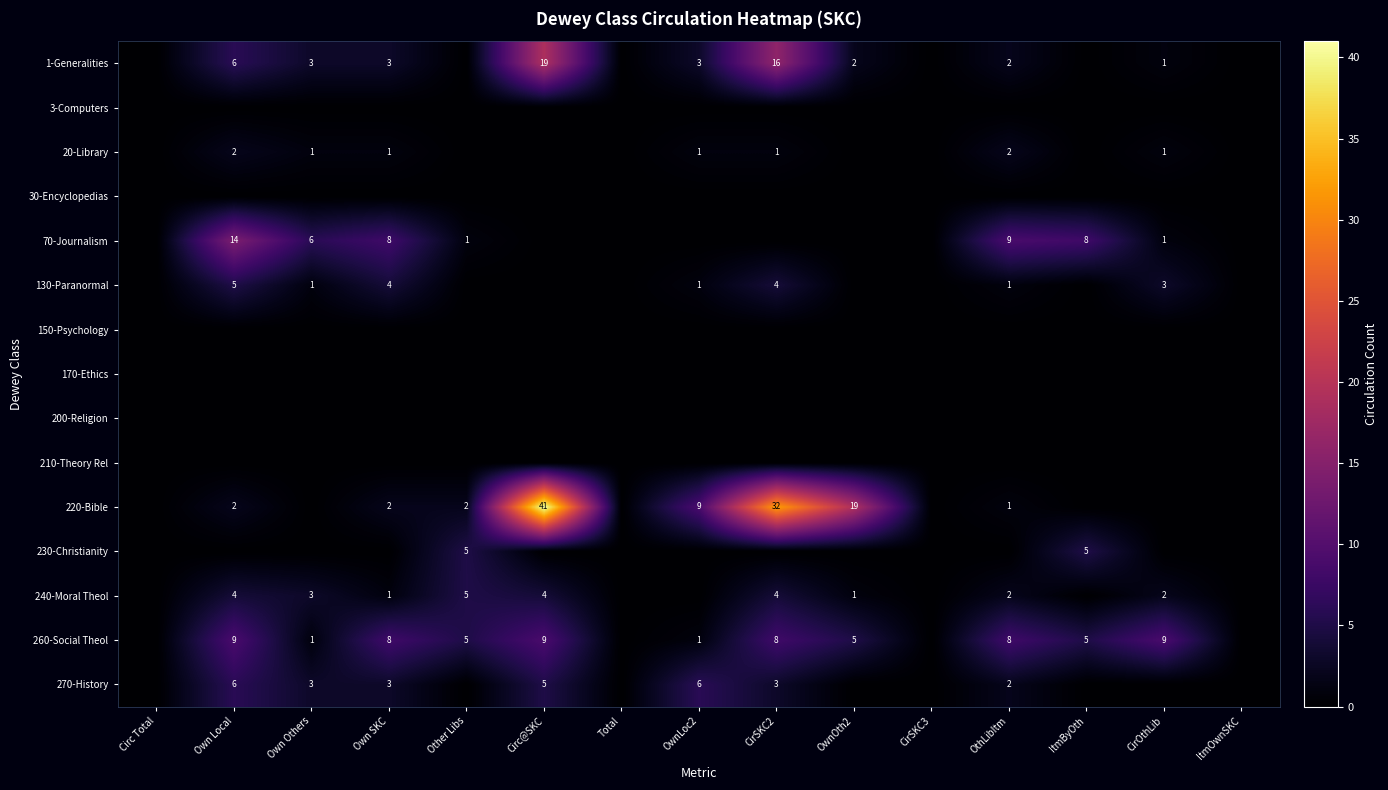

The 260-Social Theol series shows 5 at ItmByOth. True or false?

True